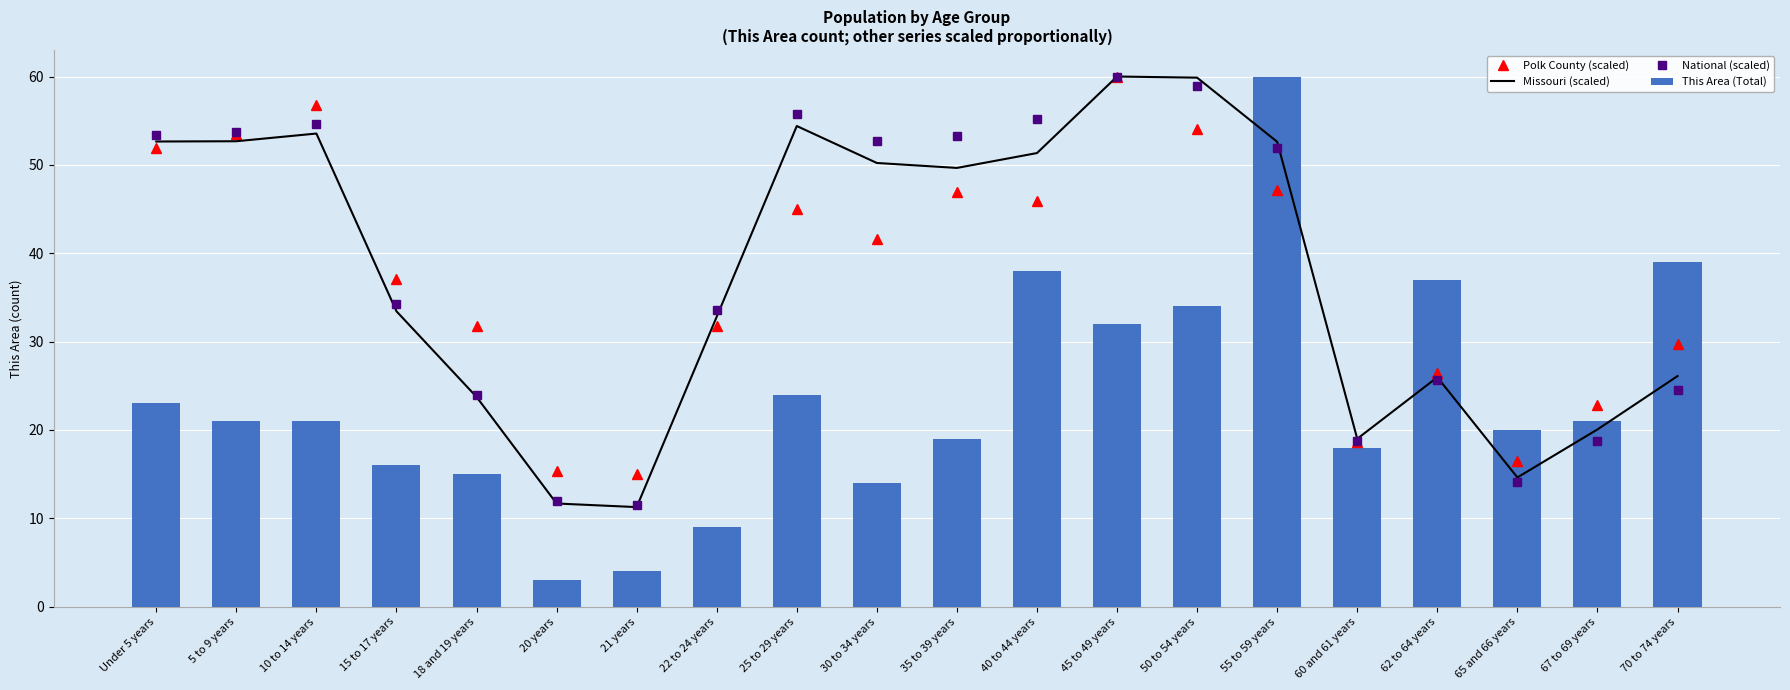

What is the label of the 15th bar from the left?

55 to 59 years